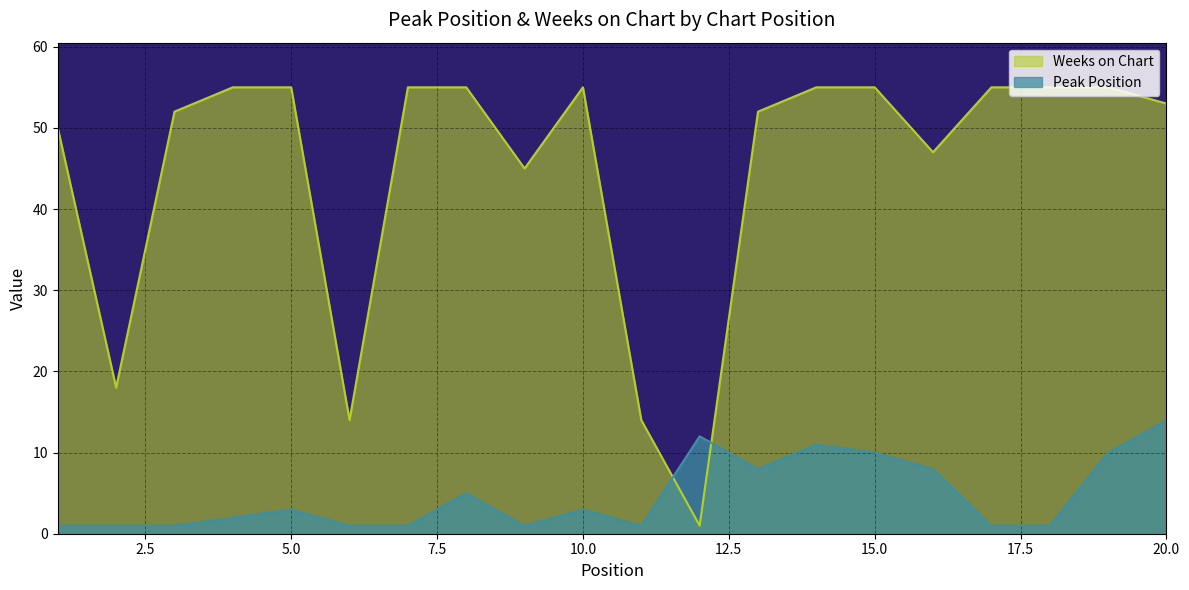

How many lines are shown in the chart?

2